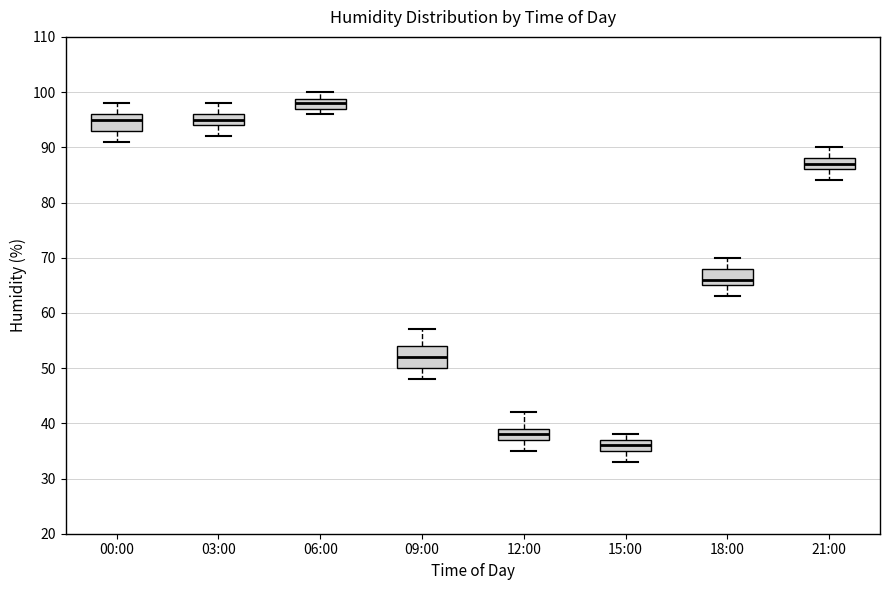

Which box's median line is the highest?

06:00